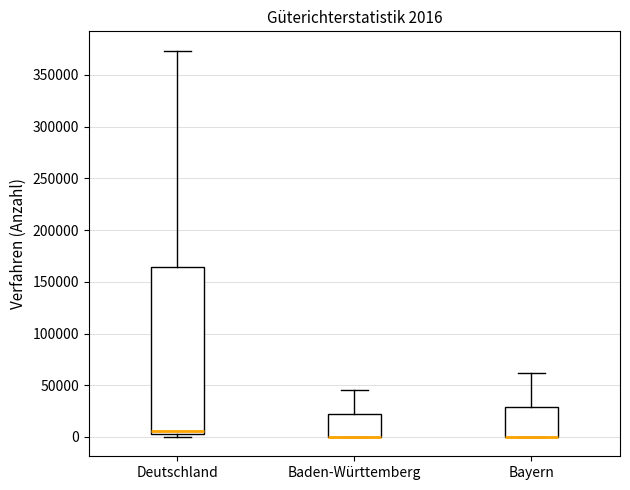

Which box is the tallest, from its lower edge to its upper edge?

Deutschland